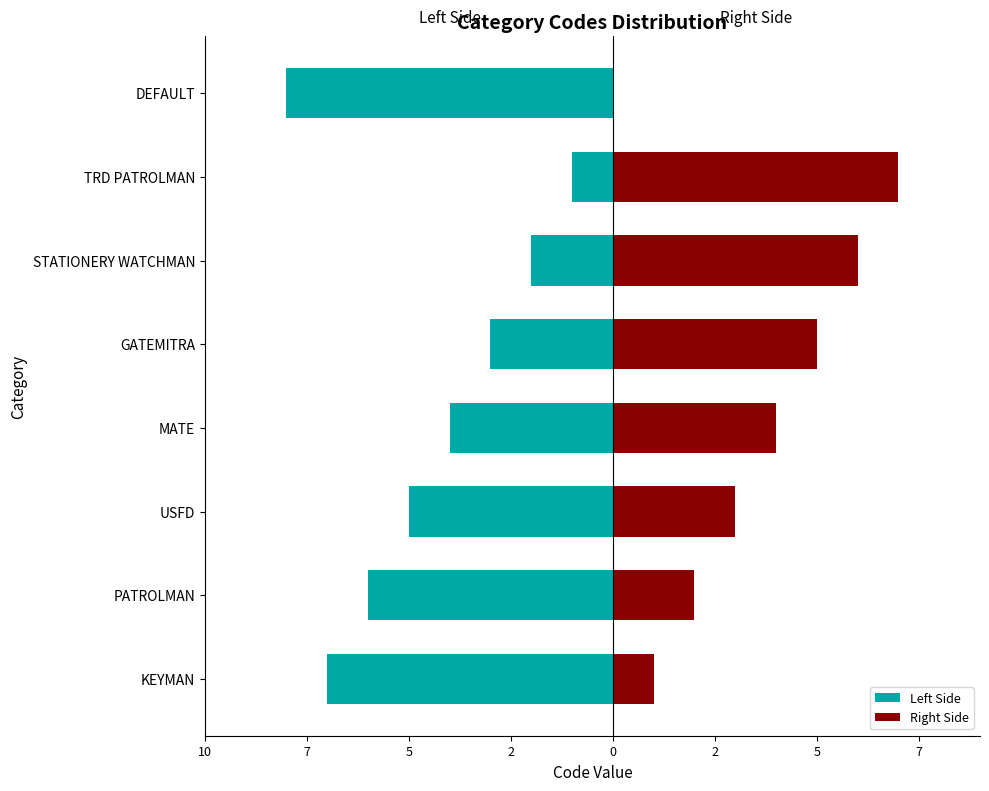

What is the sum of all Right Side values?

28